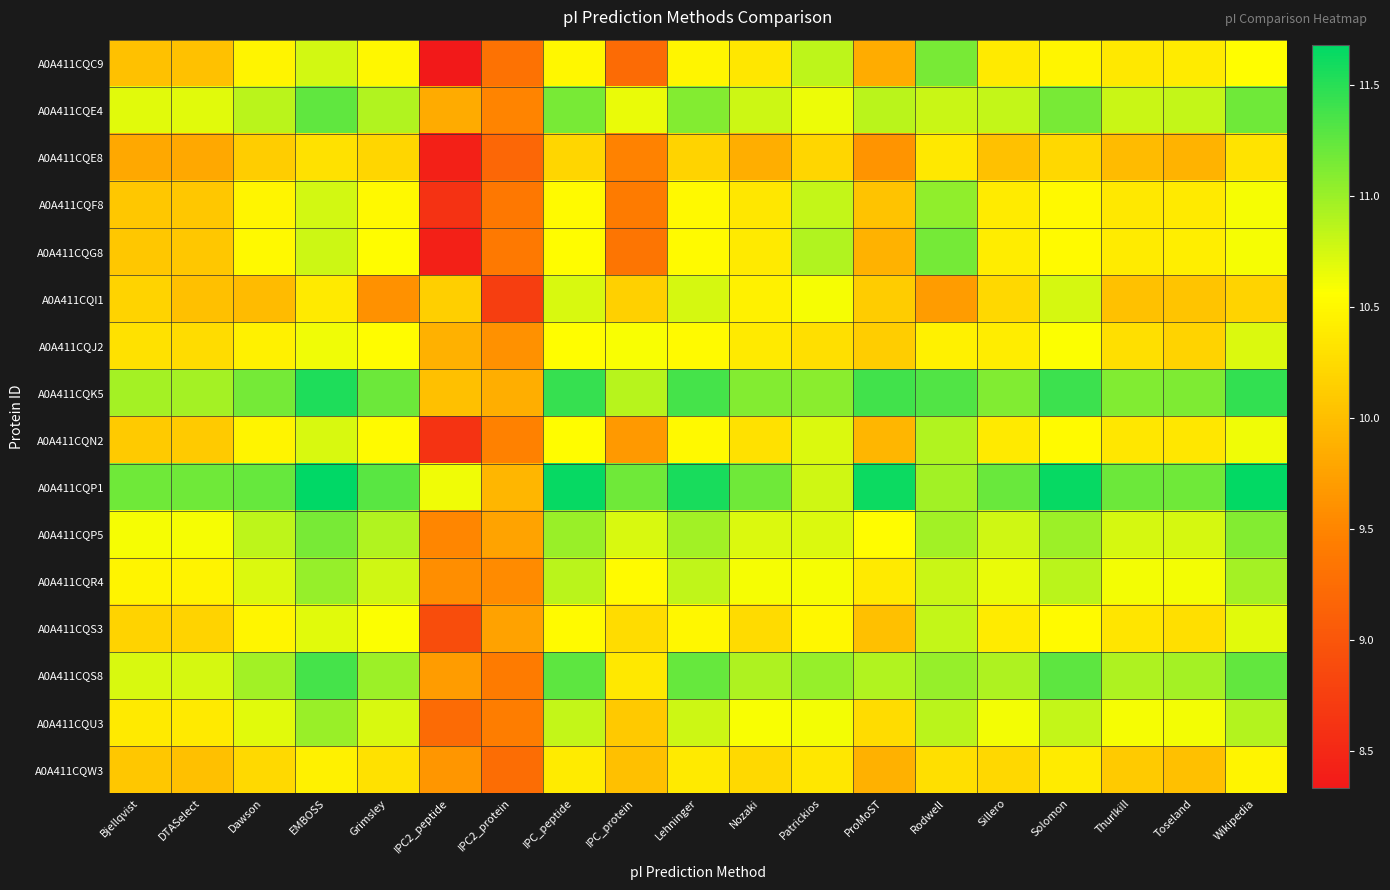

Reading right to left, transcribe all the data shown in this chart.

A0A411CQC9: Wikipedia=10.6	Toseland=10.4	Thurlkill=10.4	Solomon=10.5	Sillero=10.4	Rodwell=11.2	ProMoST=9.8	Patrickios=10.8	Nozaki=10.3	Lehninger=10.5	IPC_protein=9.2	IPC_peptide=10.5	IPC2_protein=9.3	IPC2_peptide=8.3	Grimsley=10.5	EMBOSS=10.8	Dawson=10.5	DTASelect=10.0	Bjellqvist=10.0
A0A411CQE4: Wikipedia=11.2	Toseland=10.8	Thurlkill=10.8	Solomon=11.2	Sillero=10.8	Rodwell=10.8	ProMoST=10.9	Patrickios=10.6	Nozaki=10.8	Lehninger=11.1	IPC_protein=10.7	IPC_peptide=11.2	IPC2_protein=9.5	IPC2_peptide=9.8	Grimsley=10.9	EMBOSS=11.3	Dawson=10.9	DTASelect=10.7	Bjellqvist=10.7
A0A411CQE8: Wikipedia=10.3	Toseland=9.9	Thurlkill=10.0	Solomon=10.2	Sillero=10.0	Rodwell=10.4	ProMoST=9.6	Patrickios=10.2	Nozaki=9.9	Lehninger=10.2	IPC_protein=9.5	IPC_peptide=10.2	IPC2_protein=9.2	IPC2_peptide=8.4	Grimsley=10.2	EMBOSS=10.3	Dawson=10.1	DTASelect=9.8	Bjellqvist=9.8
A0A411CQF8: Wikipedia=10.6	Toseland=10.4	Thurlkill=10.4	Solomon=10.5	Sillero=10.4	Rodwell=11.1	ProMoST=10.0	Patrickios=10.8	Nozaki=10.3	Lehninger=10.5	IPC_protein=9.4	IPC_peptide=10.5	IPC2_protein=9.4	IPC2_peptide=8.6	Grimsley=10.5	EMBOSS=10.8	Dawson=10.5	DTASelect=10.1	Bjellqvist=10.1
A0A411CQG8: Wikipedia=10.6	Toseland=10.4	Thurlkill=10.4	Solomon=10.5	Sillero=10.4	Rodwell=11.2	ProMoST=9.9	Patrickios=10.9	Nozaki=10.4	Lehninger=10.5	IPC_protein=9.3	IPC_peptide=10.5	IPC2_protein=9.4	IPC2_peptide=8.4	Grimsley=10.5	EMBOSS=10.8	Dawson=10.5	DTASelect=10.1	Bjellqvist=10.1
A0A411CQI1: Wikipedia=10.2	Toseland=10.1	Thurlkill=10.0	Solomon=10.7	Sillero=10.2	Rodwell=9.7	ProMoST=10.1	Patrickios=10.6	Nozaki=10.4	Lehninger=10.7	IPC_protein=10.2	IPC_peptide=10.7	IPC2_protein=8.7	IPC2_peptide=10.1	Grimsley=9.6	EMBOSS=10.4	Dawson=10.0	DTASelect=10.0	Bjellqvist=10.2
A0A411CQJ2: Wikipedia=10.7	Toseland=10.2	Thurlkill=10.3	Solomon=10.6	Sillero=10.4	Rodwell=10.4	ProMoST=10.1	Patrickios=10.3	Nozaki=10.4	Lehninger=10.5	IPC_protein=10.6	IPC_peptide=10.6	IPC2_protein=9.6	IPC2_peptide=9.9	Grimsley=10.5	EMBOSS=10.6	Dawson=10.4	DTASelect=10.3	Bjellqvist=10.3
A0A411CQK5: Wikipedia=11.4	Toseland=11.1	Thurlkill=11.1	Solomon=11.4	Sillero=11.1	Rodwell=11.3	ProMoST=11.4	Patrickios=11.1	Nozaki=11.1	Lehninger=11.4	IPC_protein=10.9	IPC_peptide=11.4	IPC2_protein=9.9	IPC2_peptide=10.0	Grimsley=11.2	EMBOSS=11.6	Dawson=11.2	DTASelect=10.9	Bjellqvist=10.9
A0A411CQN2: Wikipedia=10.6	Toseland=10.3	Thurlkill=10.3	Solomon=10.5	Sillero=10.4	Rodwell=10.9	ProMoST=9.9	Patrickios=10.7	Nozaki=10.3	Lehninger=10.5	IPC_protein=9.7	IPC_peptide=10.5	IPC2_protein=9.5	IPC2_peptide=8.6	Grimsley=10.5	EMBOSS=10.7	Dawson=10.5	DTASelect=10.1	Bjellqvist=10.1
A0A411CQP1: Wikipedia=11.7	Toseland=11.2	Thurlkill=11.2	Solomon=11.7	Sillero=11.2	Rodwell=11.0	ProMoST=11.6	Patrickios=10.8	Nozaki=11.2	Lehninger=11.6	IPC_protein=11.2	IPC_peptide=11.7	IPC2_protein=9.9	IPC2_peptide=10.6	Grimsley=11.3	EMBOSS=11.7	Dawson=11.2	DTASelect=11.2	Bjellqvist=11.2
A0A411CQP5: Wikipedia=11.1	Toseland=10.7	Thurlkill=10.7	Solomon=11.0	Sillero=10.8	Rodwell=11.0	ProMoST=10.5	Patrickios=10.7	Nozaki=10.7	Lehninger=11.0	IPC_protein=10.7	IPC_peptide=11.0	IPC2_protein=9.8	IPC2_peptide=9.5	Grimsley=10.9	EMBOSS=11.2	Dawson=10.8	DTASelect=10.6	Bjellqvist=10.6
A0A411CQR4: Wikipedia=10.9	Toseland=10.6	Thurlkill=10.6	Solomon=10.9	Sillero=10.7	Rodwell=10.8	ProMoST=10.4	Patrickios=10.6	Nozaki=10.6	Lehninger=10.8	IPC_protein=10.5	IPC_peptide=10.9	IPC2_protein=9.6	IPC2_peptide=9.6	Grimsley=10.8	EMBOSS=11.0	Dawson=10.7	DTASelect=10.5	Bjellqvist=10.5
A0A411CQS3: Wikipedia=10.7	Toseland=10.3	Thurlkill=10.3	Solomon=10.5	Sillero=10.4	Rodwell=10.8	ProMoST=10.0	Patrickios=10.5	Nozaki=10.2	Lehninger=10.5	IPC_protein=10.3	IPC_peptide=10.5	IPC2_protein=9.8	IPC2_peptide=8.9	Grimsley=10.6	EMBOSS=10.7	Dawson=10.5	DTASelect=10.2	Bjellqvist=10.2
A0A411CQS8: Wikipedia=11.2	Toseland=10.9	Thurlkill=10.9	Solomon=11.3	Sillero=10.9	Rodwell=11.0	ProMoST=10.9	Patrickios=11.0	Nozaki=10.9	Lehninger=11.2	IPC_protein=10.4	IPC_peptide=11.3	IPC2_protein=9.4	IPC2_peptide=9.7	Grimsley=11.0	EMBOSS=11.4	Dawson=11.0	DTASelect=10.7	Bjellqvist=10.7
A0A411CQU3: Wikipedia=10.9	Toseland=10.6	Thurlkill=10.6	Solomon=10.8	Sillero=10.6	Rodwell=10.9	ProMoST=10.3	Patrickios=10.6	Nozaki=10.6	Lehninger=10.8	IPC_protein=10.1	IPC_peptide=10.8	IPC2_protein=9.4	IPC2_peptide=9.2	Grimsley=10.7	EMBOSS=11.0	Dawson=10.7	DTASelect=10.4	Bjellqvist=10.4
A0A411CQW3: Wikipedia=10.5	Toseland=10.0	Thurlkill=10.1	Solomon=10.4	Sillero=10.2	Rodwell=10.3	ProMoST=9.9	Patrickios=10.3	Nozaki=10.2	Lehninger=10.4	IPC_protein=10.0	IPC_peptide=10.4	IPC2_protein=9.3	IPC2_peptide=9.6	Grimsley=10.3	EMBOSS=10.4	Dawson=10.2	DTASelect=10.0	Bjellqvist=10.1